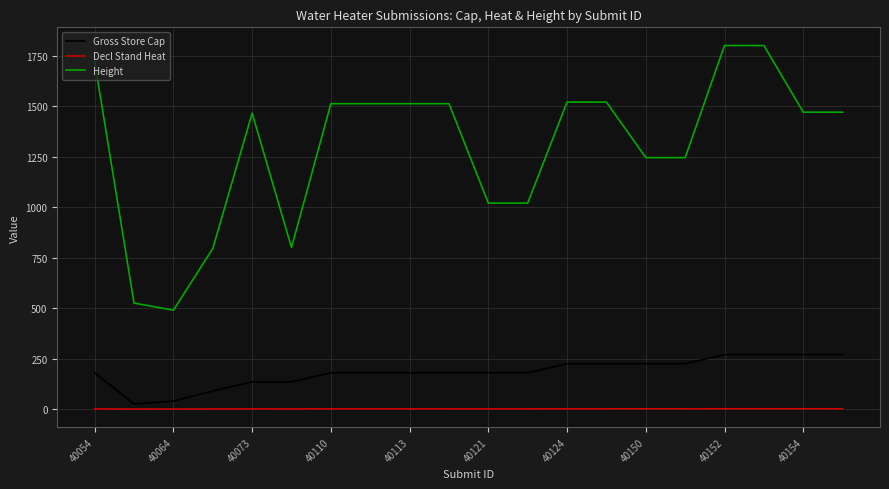

Which series has the largest range (max minus min)?

Height